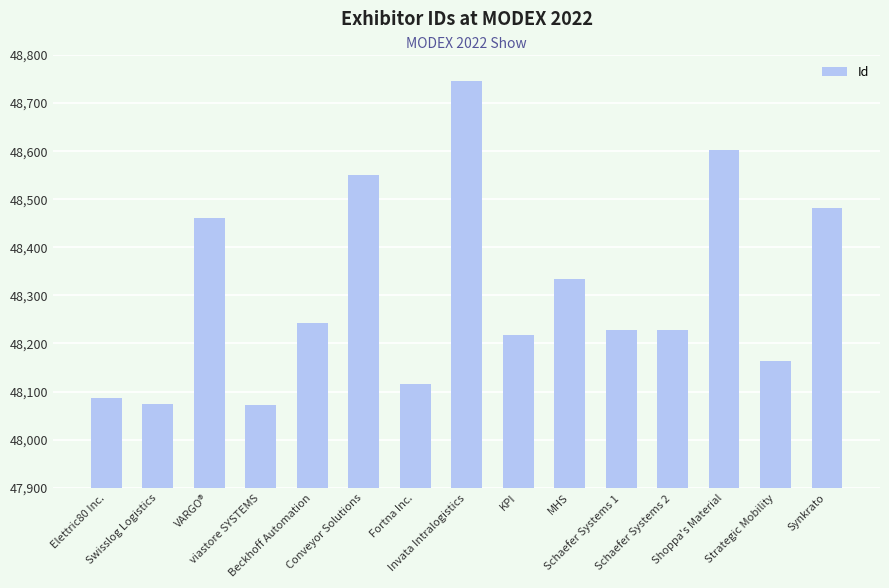

At which label does the data first exceed 48228?

VARGO®